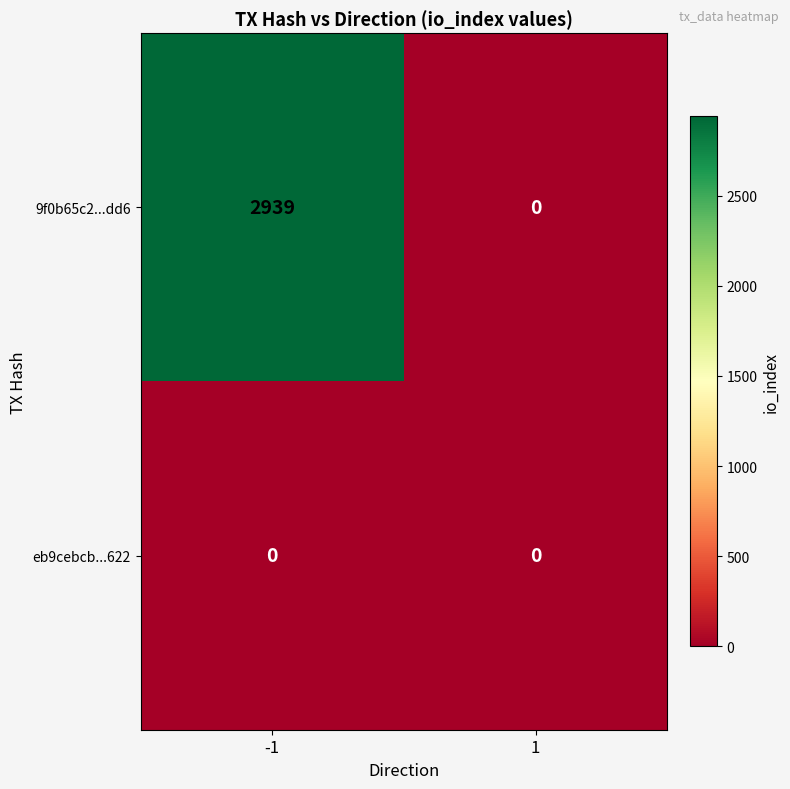

Reading left to right, transcribe all the data shown in this chart.

9f0b65c2...dd6: 2939	0
eb9cebcb...622: 0	0